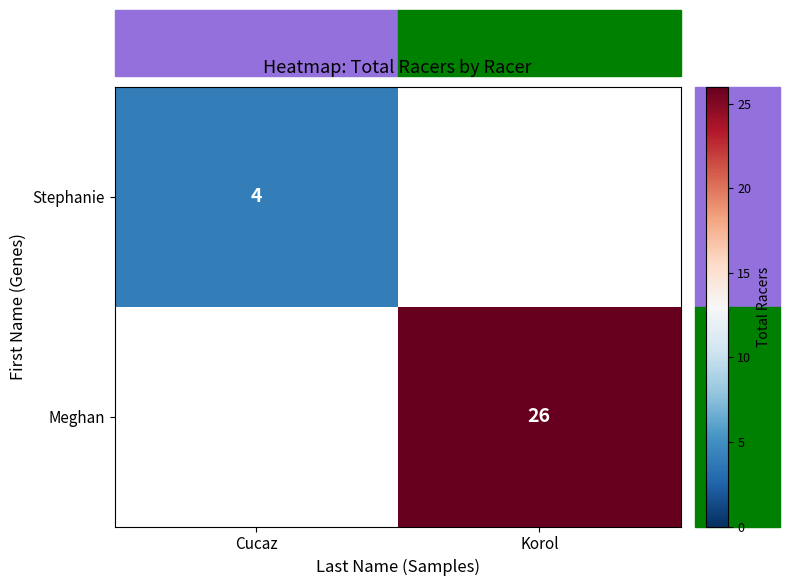

The Stephanie series shows 2 at Cucaz. True or false?

False